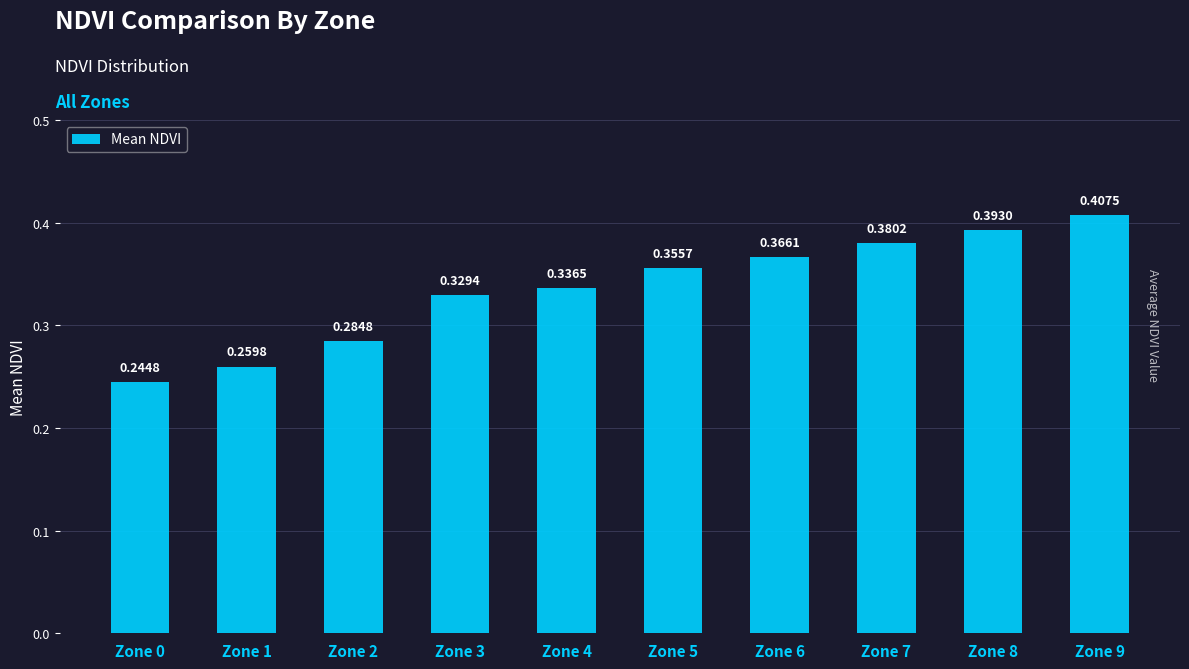

List the labels in order of value, largest first.

Zone 9, Zone 8, Zone 7, Zone 6, Zone 5, Zone 4, Zone 3, Zone 2, Zone 1, Zone 0